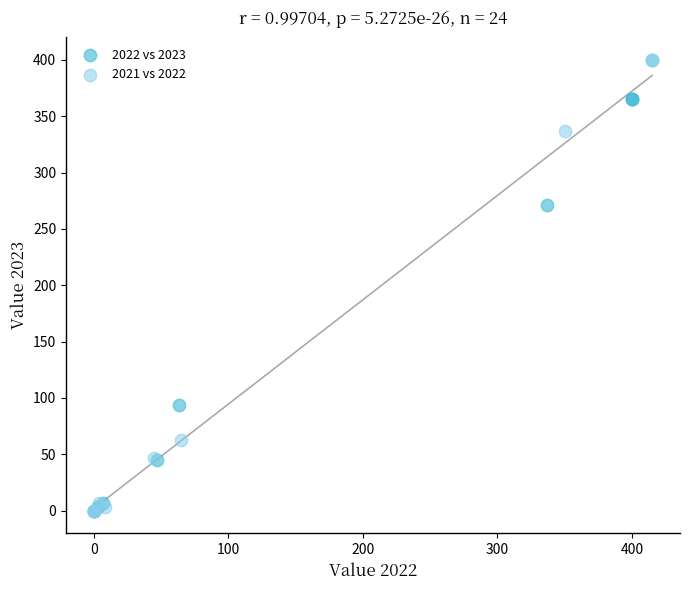

Which series contains the highest Y value?

2021 vs 2022